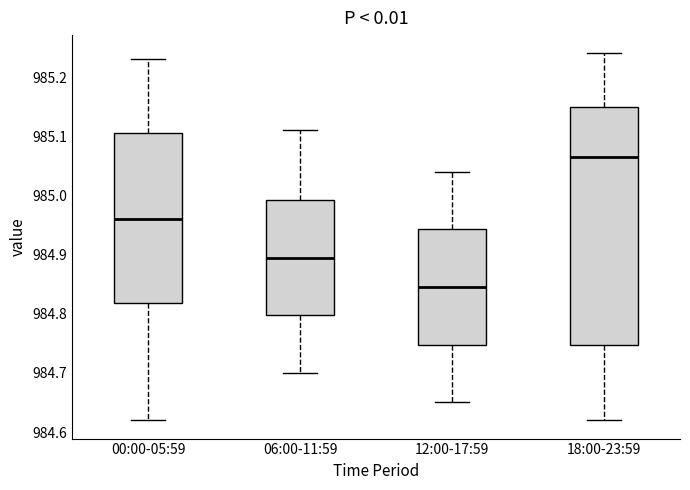

Which box is the tallest, from its lower edge to its upper edge?

18:00-23:59